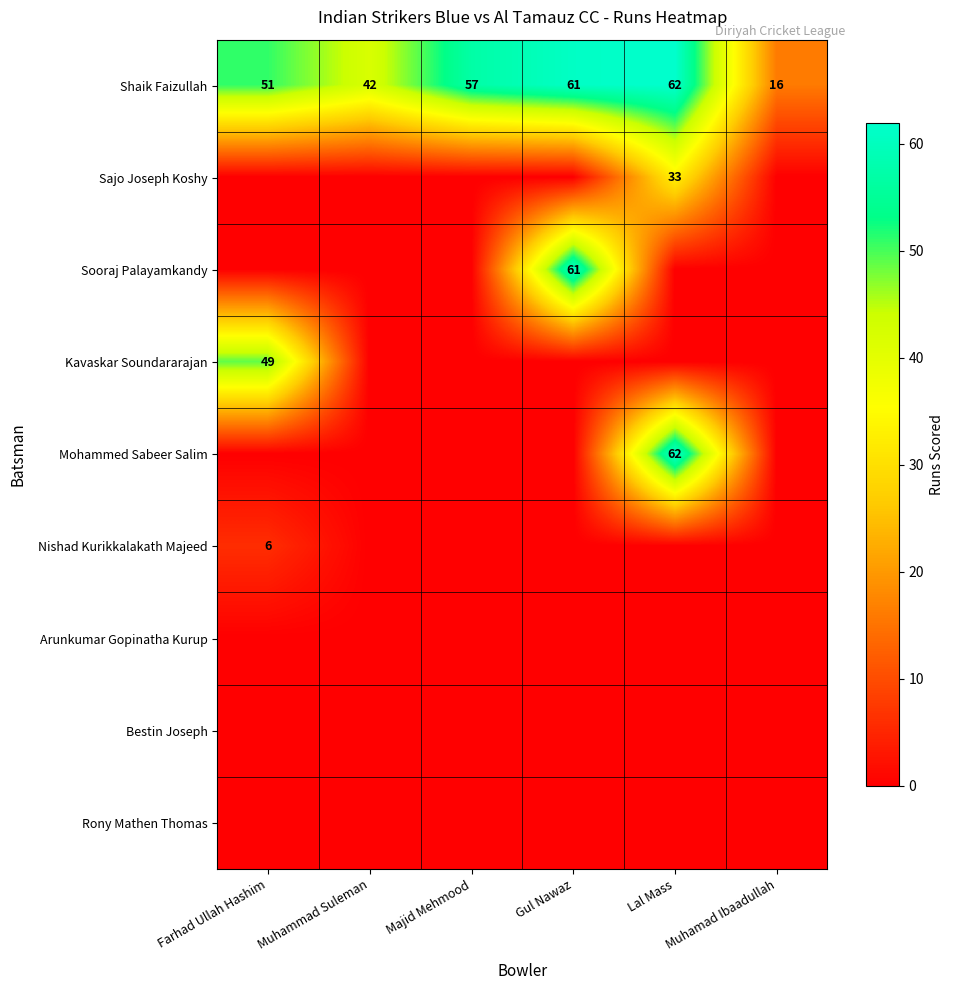

What is the maximum value for Shaik Faizullah?

62